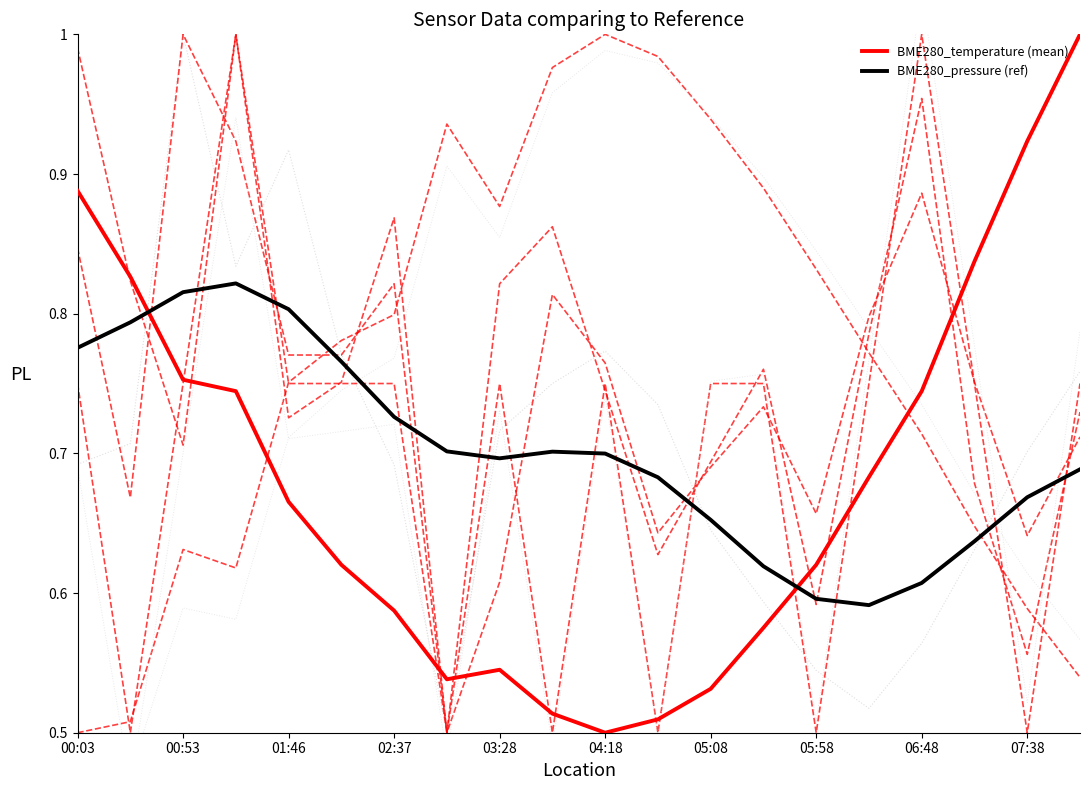

Reading left to right, list all the values displayed in this chart.

BME280_temperature: 00:03=0.9	00:28=0.8	00:53=0.8	01:20=0.7	01:46=0.7	02:12=0.6	02:37=0.6	03:03=0.5	03:28=0.5	03:53=0.5	04:18=0.5	04:43=0.5	05:08=0.5	05:33=0.6	05:58=0.6	06:23=0.7	06:48=0.7	07:13=0.8	07:38=0.9	08:03=1.0
BME280_humidity: 00:03=0.5	00:28=0.5	00:53=0.6	01:20=0.6	01:46=0.8	02:12=0.8	02:37=0.8	03:03=0.9	03:28=0.9	03:53=1.0	04:18=1.0	04:43=1.0	05:08=0.9	05:33=0.9	05:58=0.8	06:23=0.8	06:48=0.7	07:13=0.6	07:38=0.6	08:03=0.5
BME280_pressure_norm: 00:03=0.7	00:28=0.7	00:53=1.0	01:20=0.8	01:46=0.9	02:12=0.8	02:37=0.7	03:03=0.5	03:28=0.7	03:53=0.8	04:18=0.8	04:43=0.7	05:08=0.6	05:33=0.6	05:58=0.5	06:23=0.5	06:48=0.6	07:13=0.6	07:38=0.7	08:03=0.8
Signal: 00:03=0.8	00:28=0.5	00:53=0.8	01:20=1.0	01:46=0.8	02:12=0.8	02:37=0.8	03:03=0.5	03:28=0.8	03:53=0.5	04:18=0.8	04:43=0.5	05:08=0.8	05:33=0.8	05:58=0.5	06:23=0.8	06:48=1.0	07:13=0.8	07:38=0.5	08:03=0.8
SDS_P1_norm: 00:03=1.0	00:28=0.8	00:53=0.7	01:20=1.0	01:46=0.7	02:12=0.8	02:37=0.9	03:03=0.5	03:28=0.6	03:53=0.8	04:18=0.8	04:43=0.6	05:08=0.7	05:33=0.7	05:58=0.7	06:23=0.8	06:48=0.9	07:13=0.8	07:38=0.6	08:03=0.7
SDS_P2_norm: 00:03=0.8	00:28=0.7	00:53=1.0	01:20=0.9	01:46=0.8	02:12=0.8	02:37=0.8	03:03=0.5	03:28=0.8	03:53=0.9	04:18=0.7	04:43=0.6	05:08=0.7	05:33=0.8	05:58=0.6	06:23=0.8	06:48=1.0	07:13=0.7	07:38=0.6	08:03=0.7